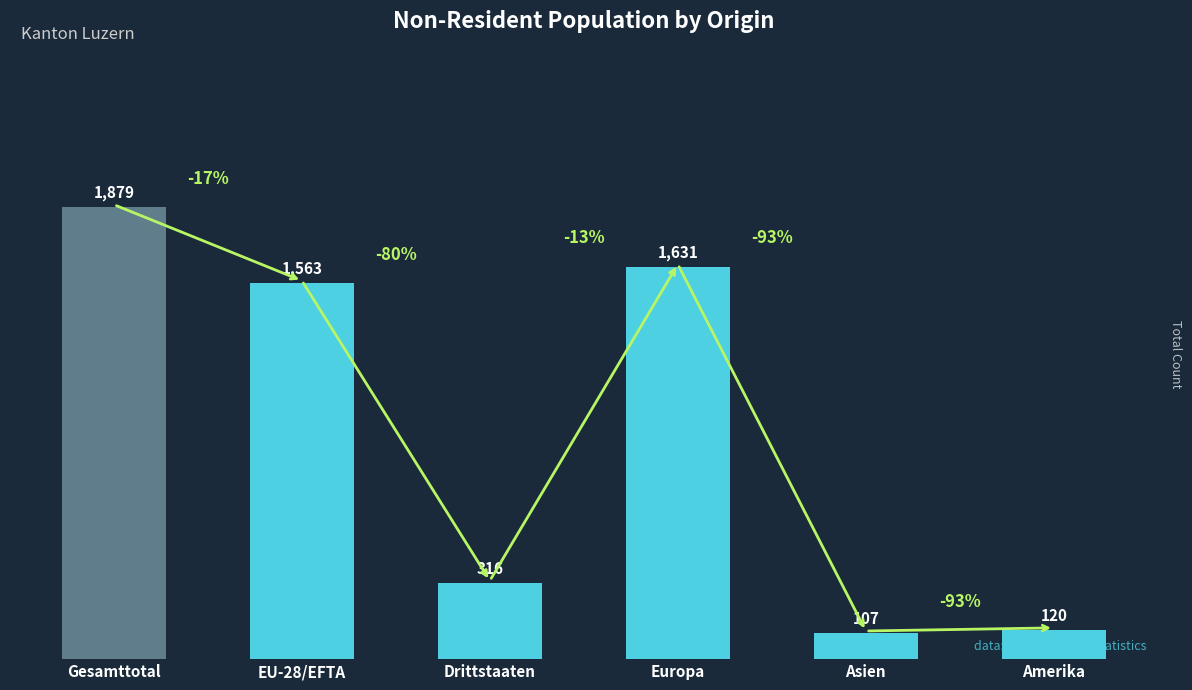

Rank the categories by value from highest to lowest.

Gesamttotal, Europa, EU-28/EFTA, Drittstaaten, Amerika, Asien